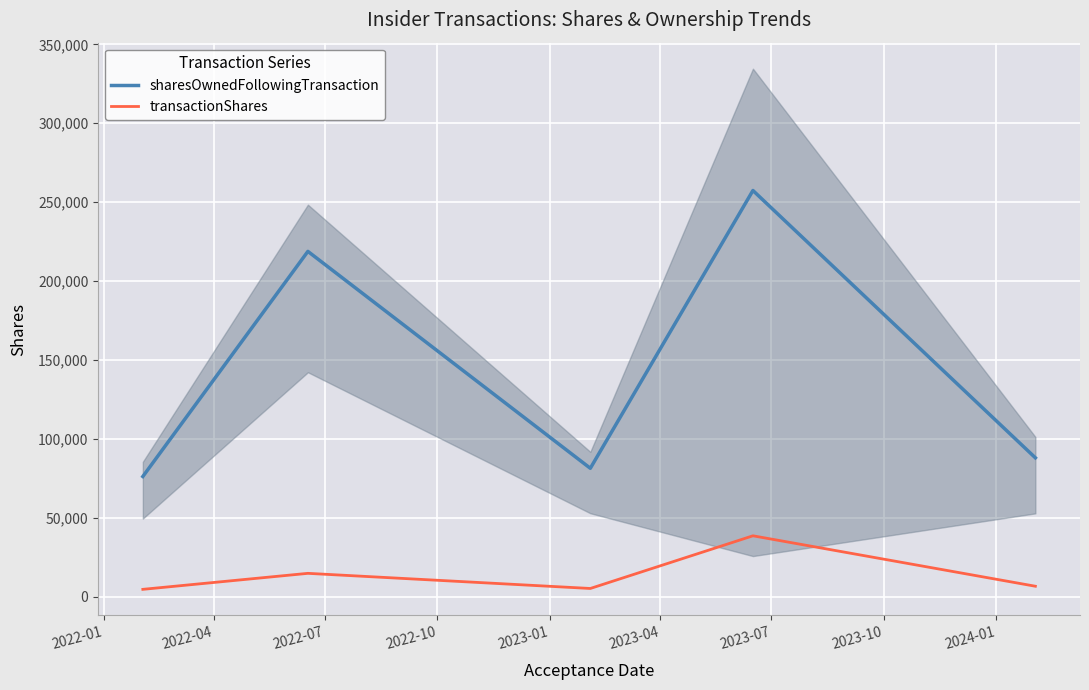

Does the chart display data point markers on the line(s)?

No